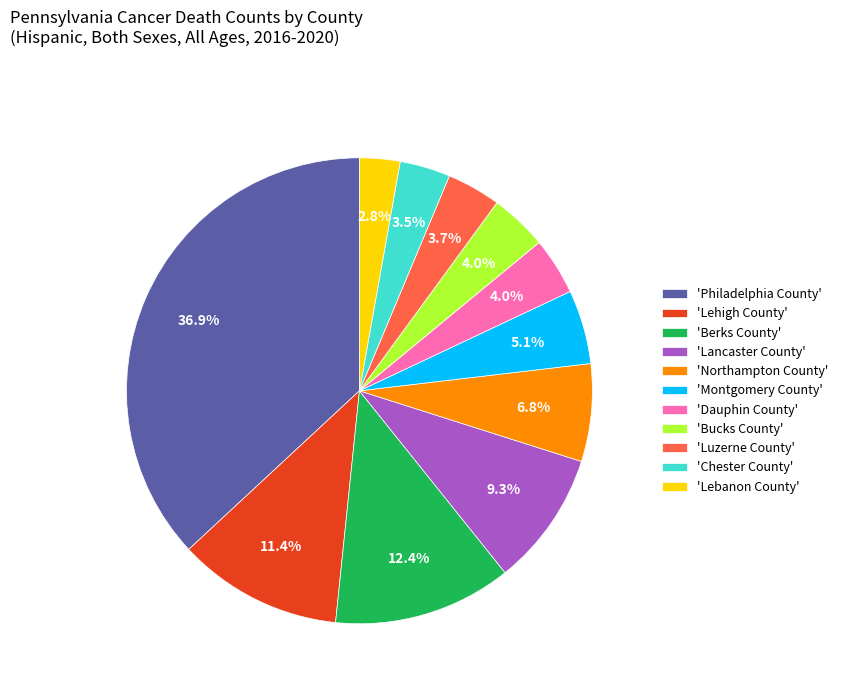

Which category has the smallest portion of the pie?

'Lebanon County'